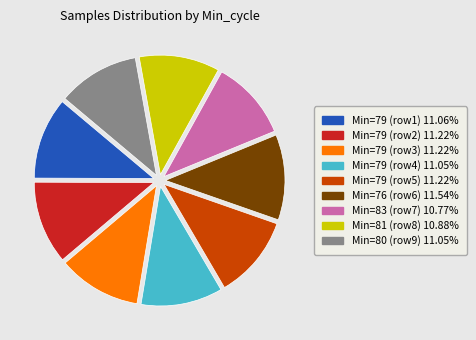

Is there a majority slice in this chart?

No